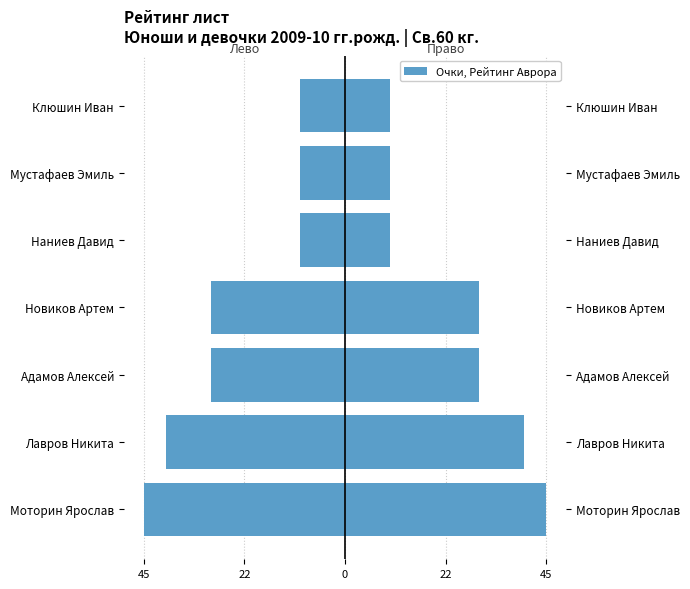

How many data points does each series have?

7